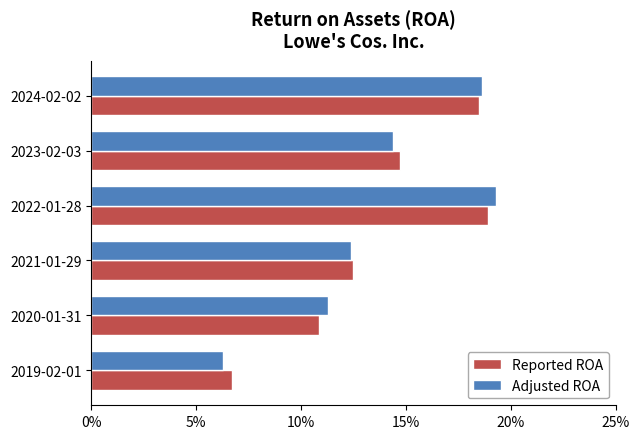

Which series has the largest total across all categories?

Adjusted ROA